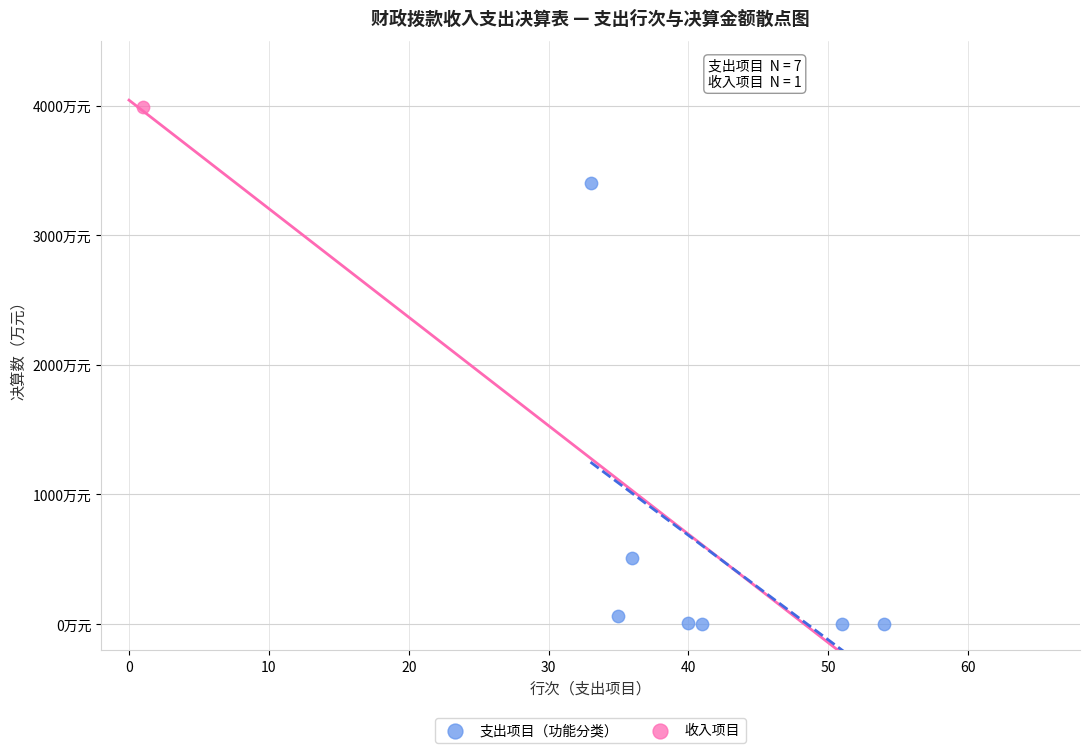

What are all the series names shown in the legend?

支出项目（功能分类）, 收入项目